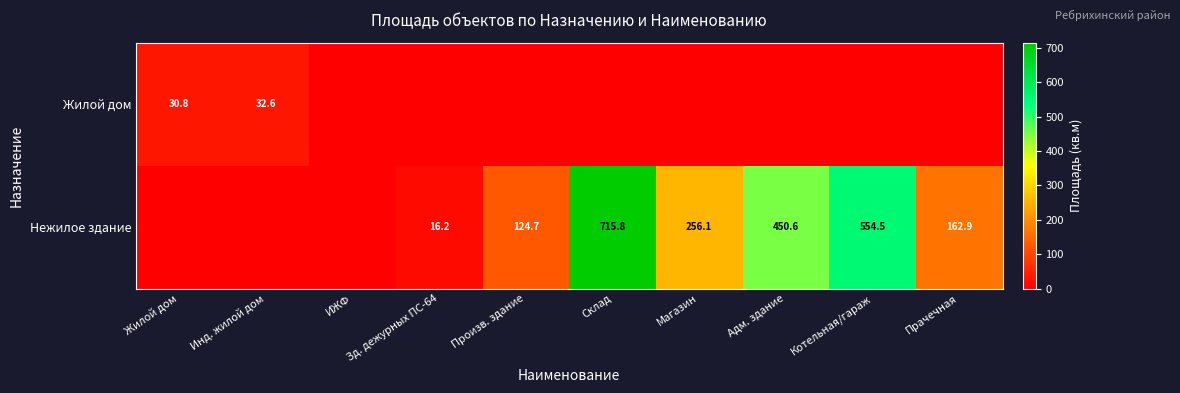

The Нежилое здание series shows 236.7 at Прачечная. True or false?

False